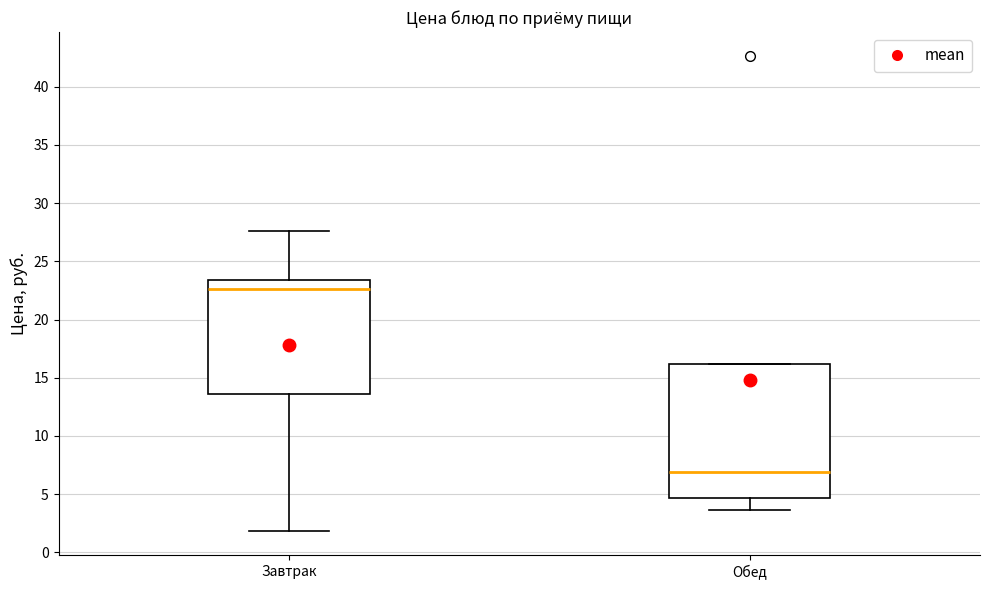

Reading left to right, transcribe this box plot: for each box, give where its median line is, the range the box spans, and where its two whiskers end, as read against the y-axis. The values are not printed on the chart, so give them approximately, as read against the axis.

Завтрак: median 22.5, box 13.5 to 23.5, whiskers 2.0 to 27.5
Обед: median 7.0, box 4.5 to 16.0, whiskers 3.5 to 16.0